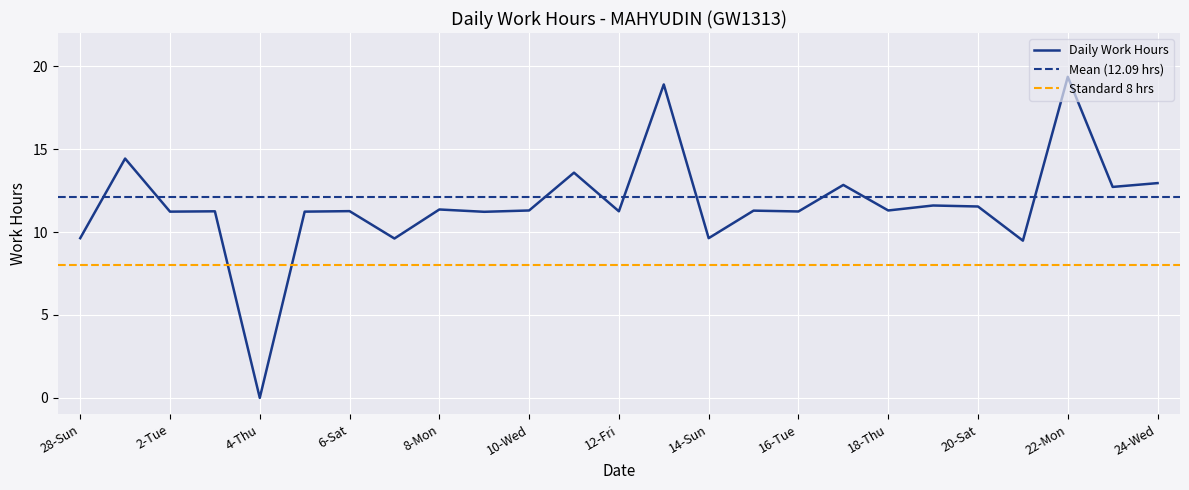

What is the change in value from 15-Mon to 19-Fri?

+0.3